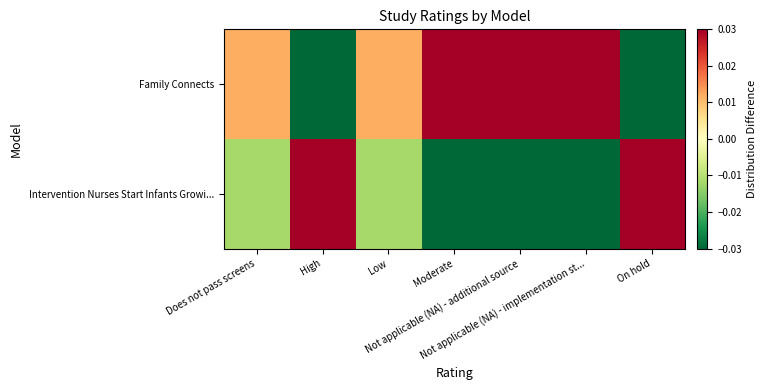

Reading right to left, what are all the values shown in this chart?

Family Connects: On hold=-0.0	Not applicable (NA) - implementation st...=0.1	Not applicable (NA) - additional source=0.1	Moderate=0.1	Low=0.0	High=-0.3	Does not pass screens=0.0
Intervention Nurses Start Infants Growi...: On hold=0.0	Not applicable (NA) - implementation st...=-0.1	Not applicable (NA) - additional source=-0.1	Moderate=-0.1	Low=-0.0	High=0.3	Does not pass screens=-0.0